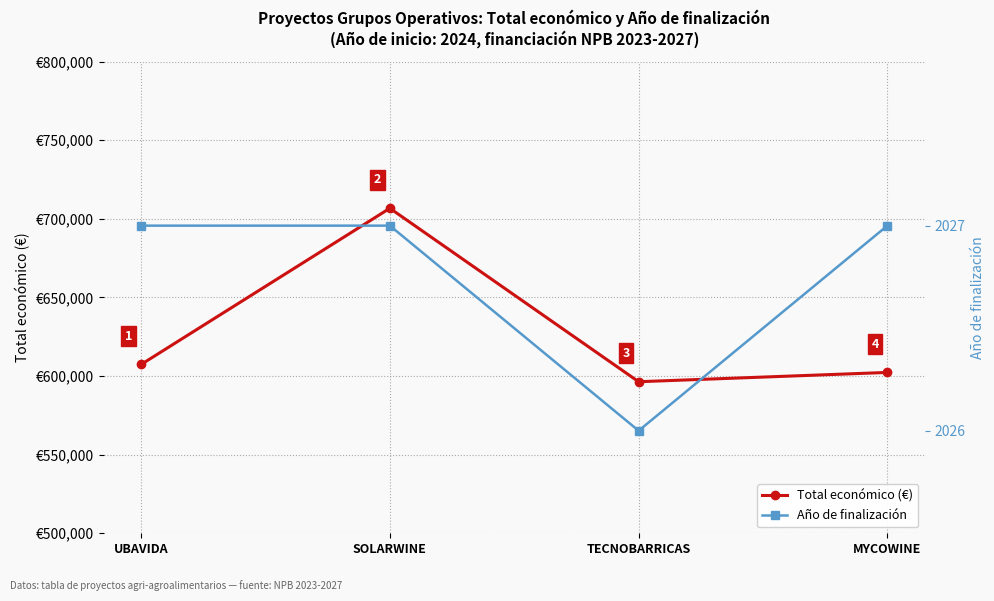

What is the difference between the highest and lowest values at UBAVIDA?

605315.0